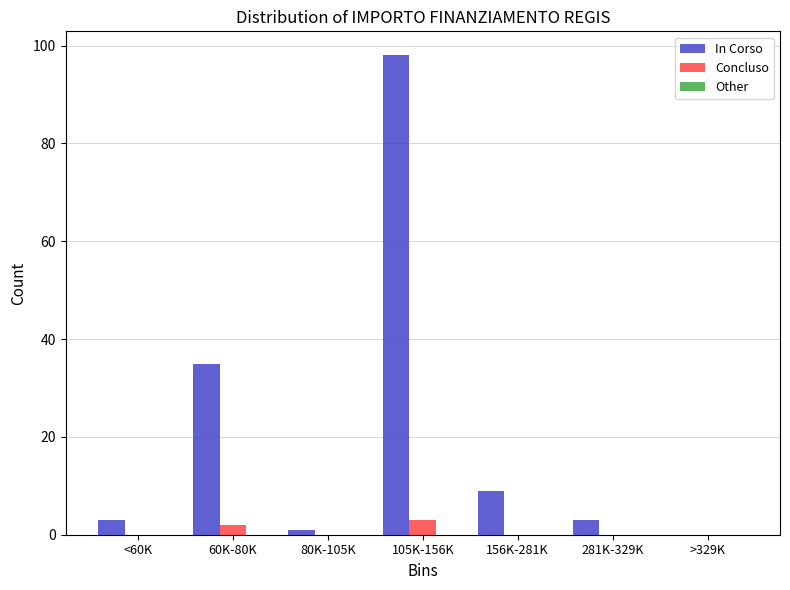

What is the total value across all series at <60K?

3